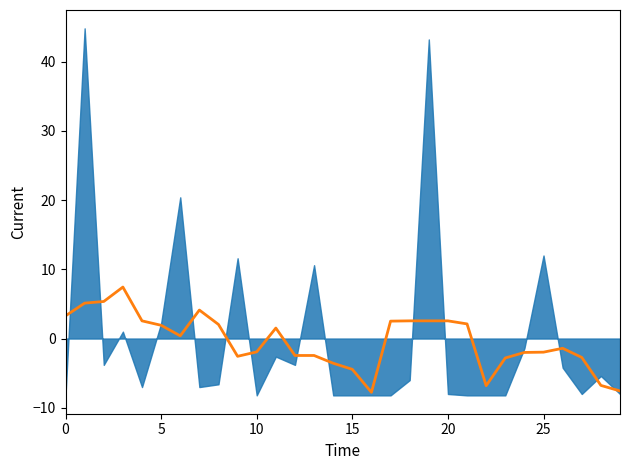

Count the number of values greater than 0.

15